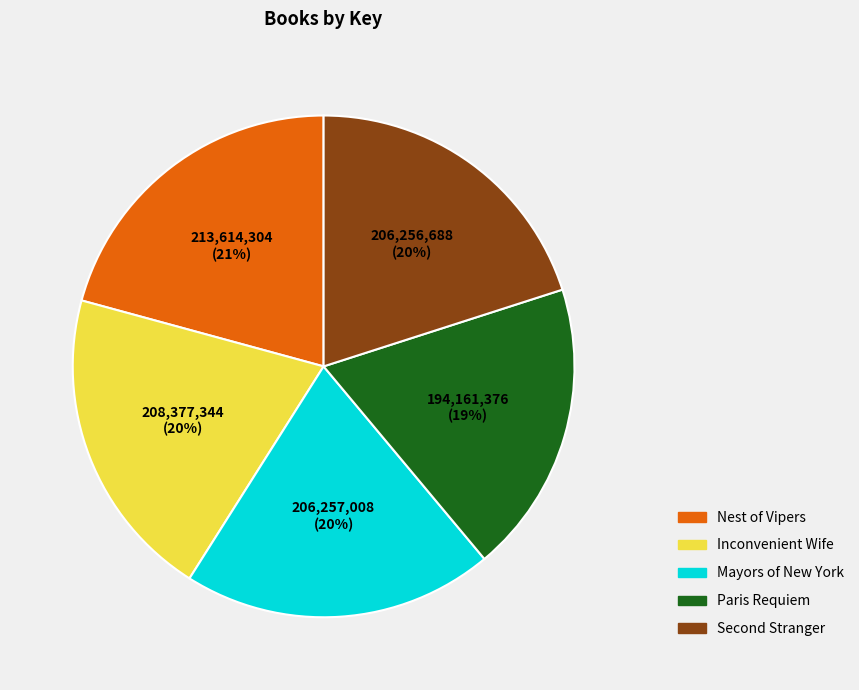

How many segments does this pie chart have?

5